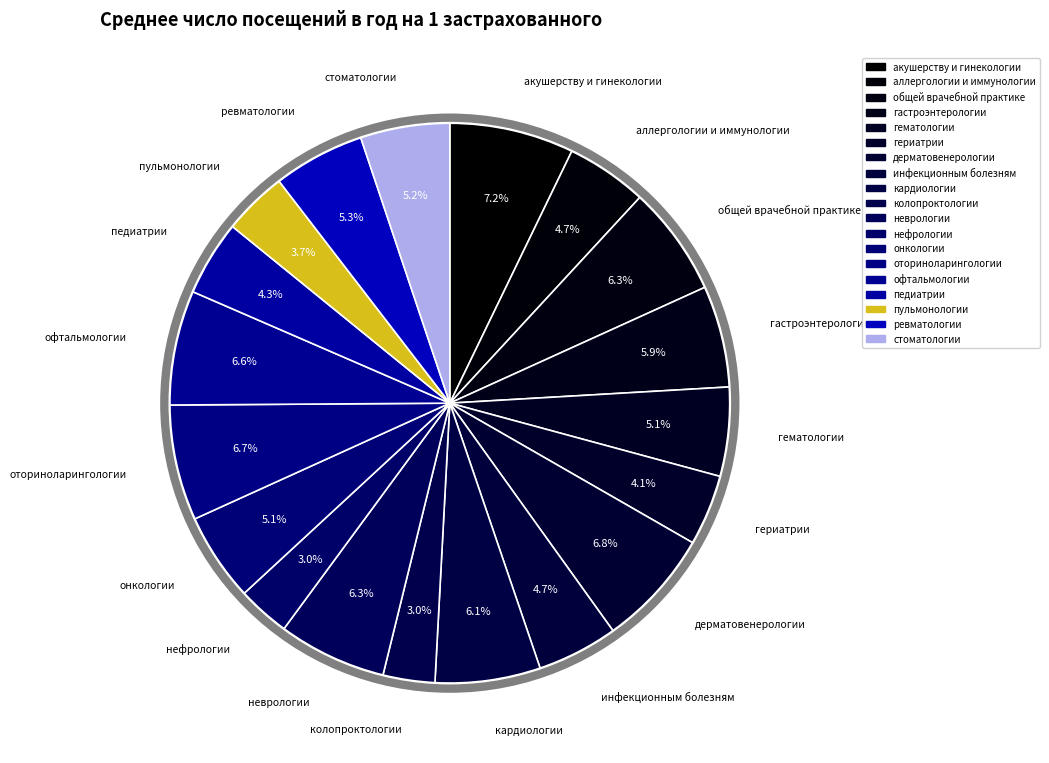

How many slices are in this pie chart?

19